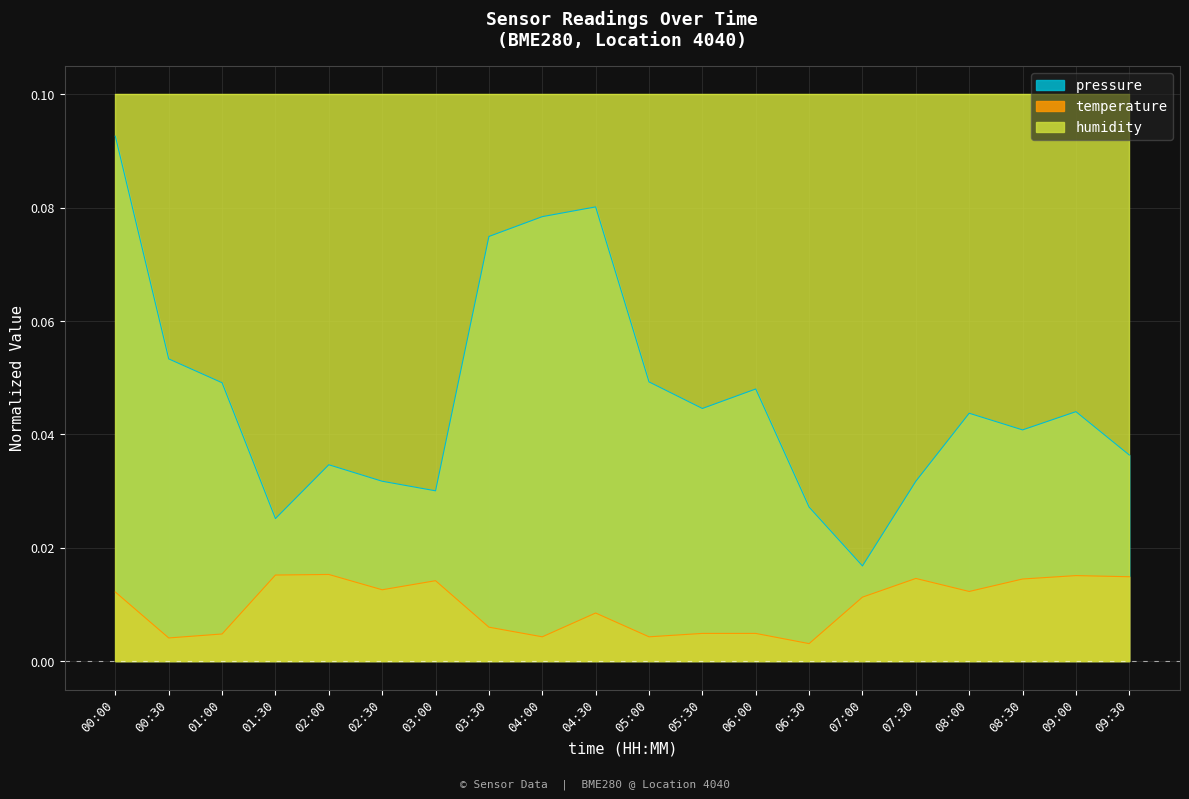

What is the label of the 8th point from the right?

06:00